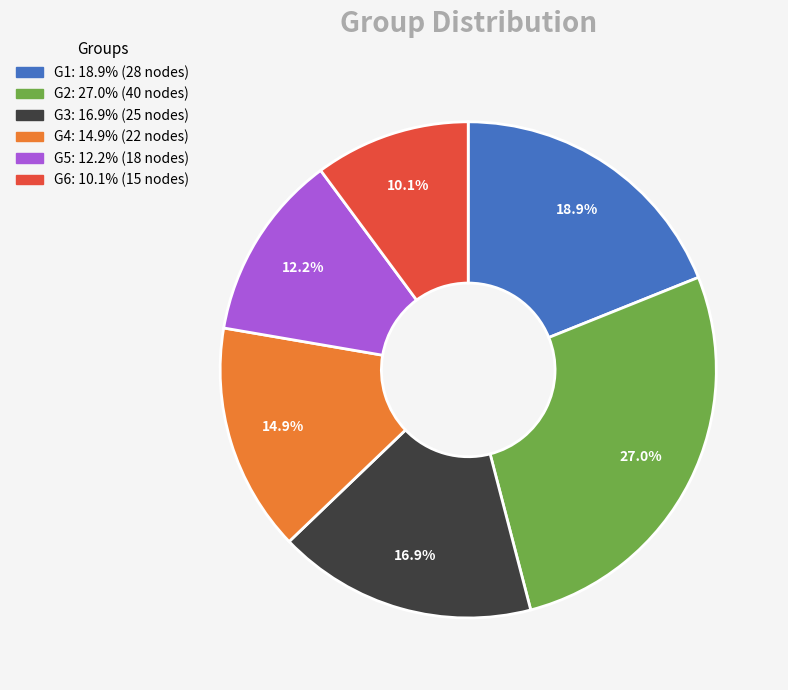

Rank the categories by value from highest to lowest.

G2, G1, G3, G4, G5, G6